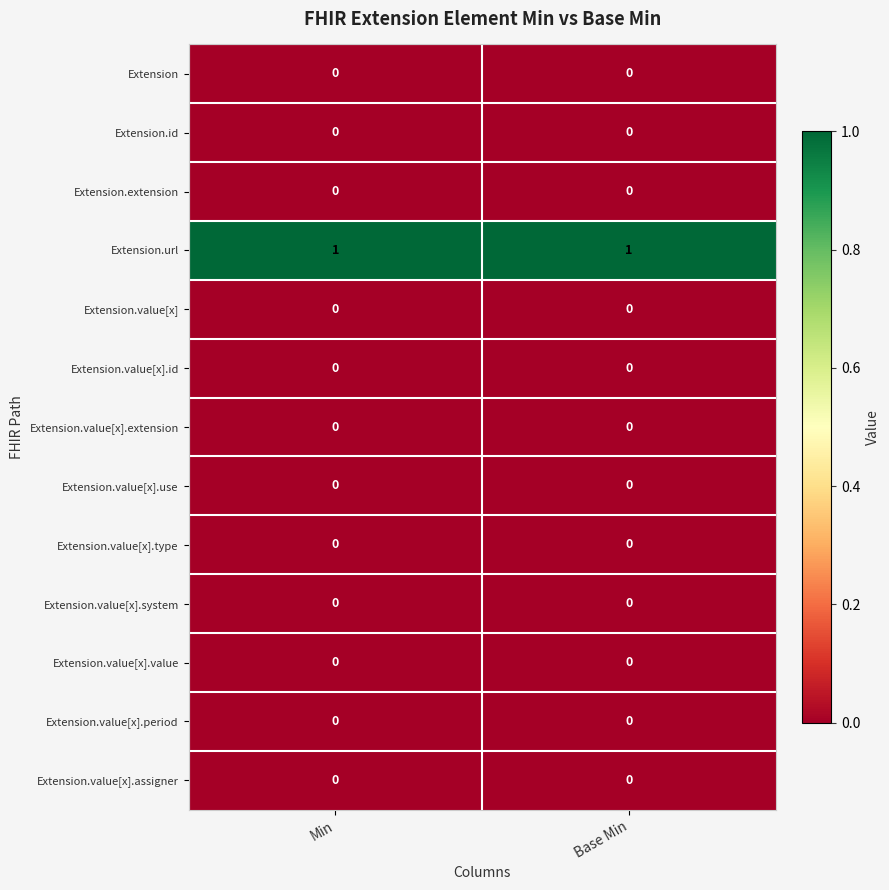

Which series has the largest total across all categories?

Extension.url